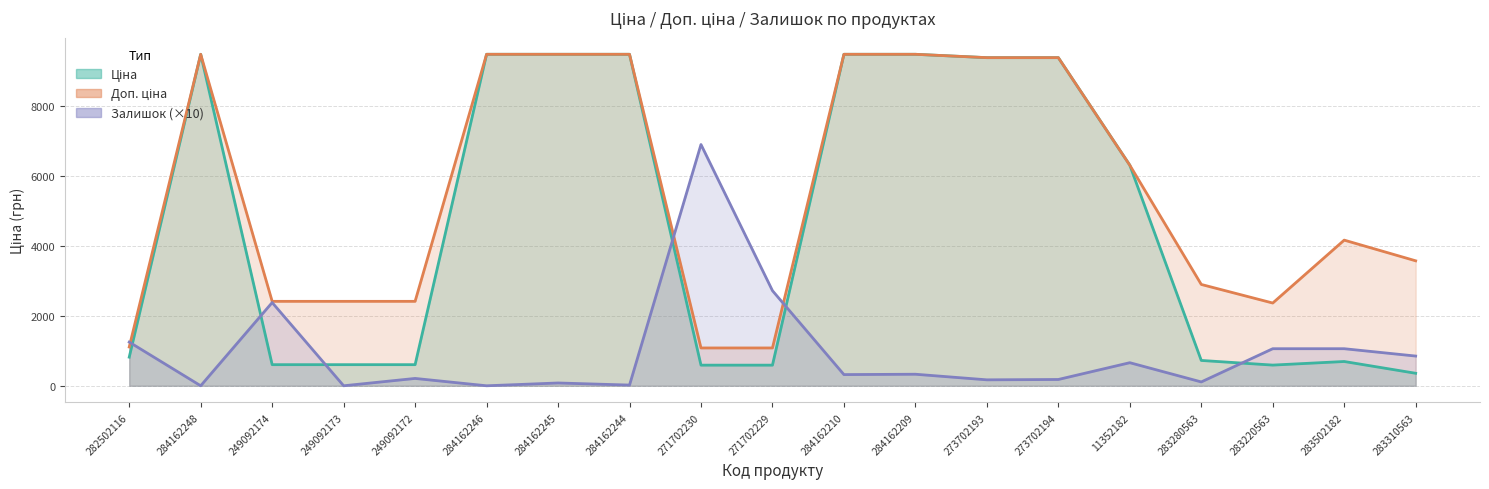

How many data points does each series have?

19